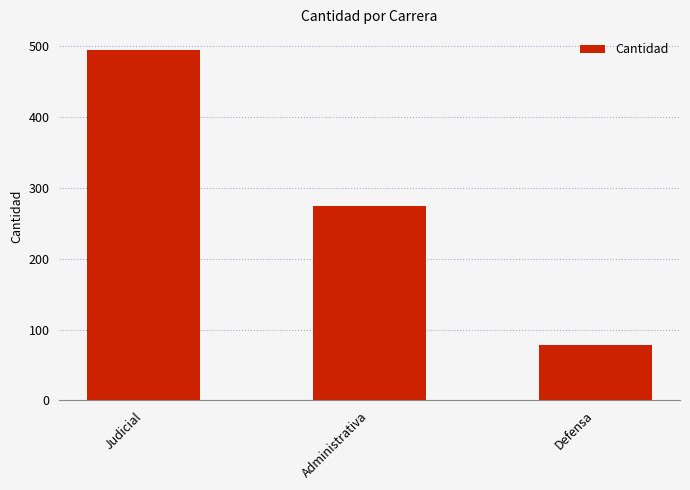

Reading left to right, list all the values displayed in this chart.

495	274	78